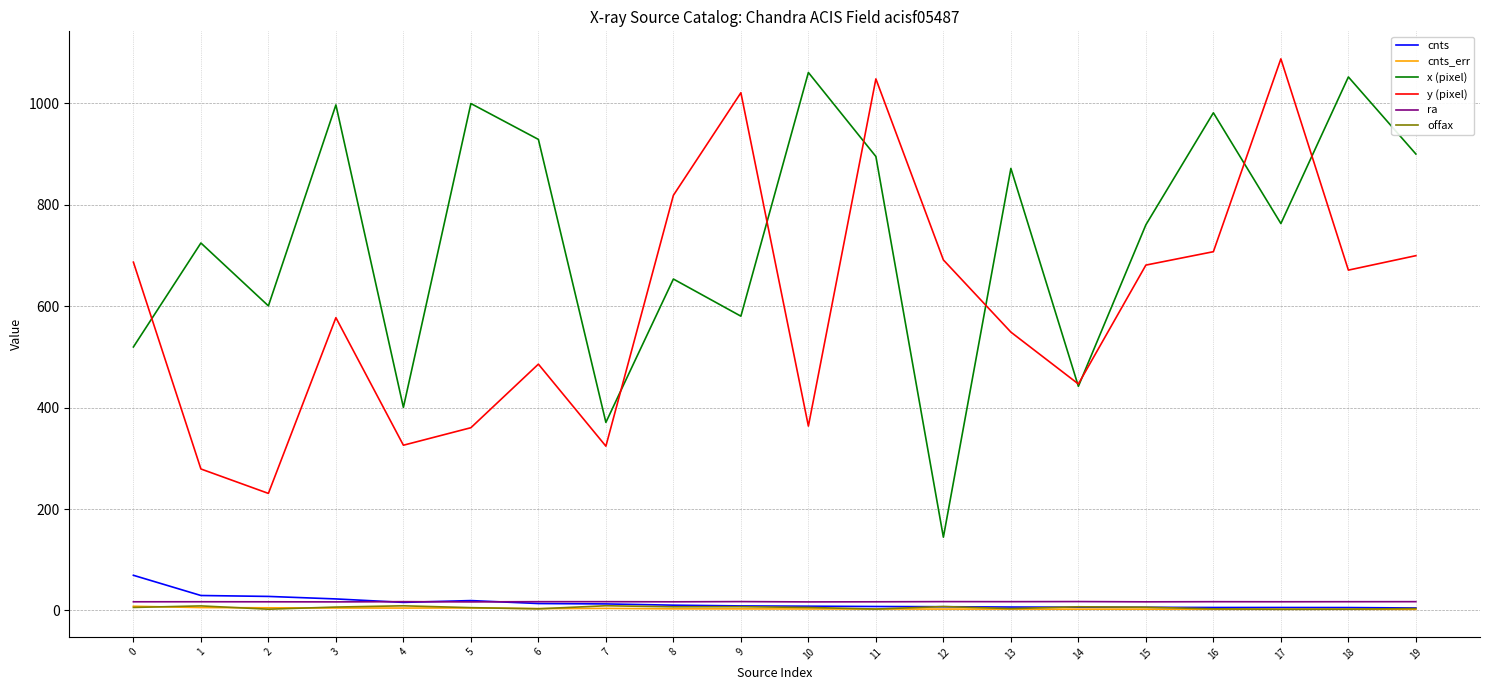

What is the sum of the offax values at 19 and 17?

6.2